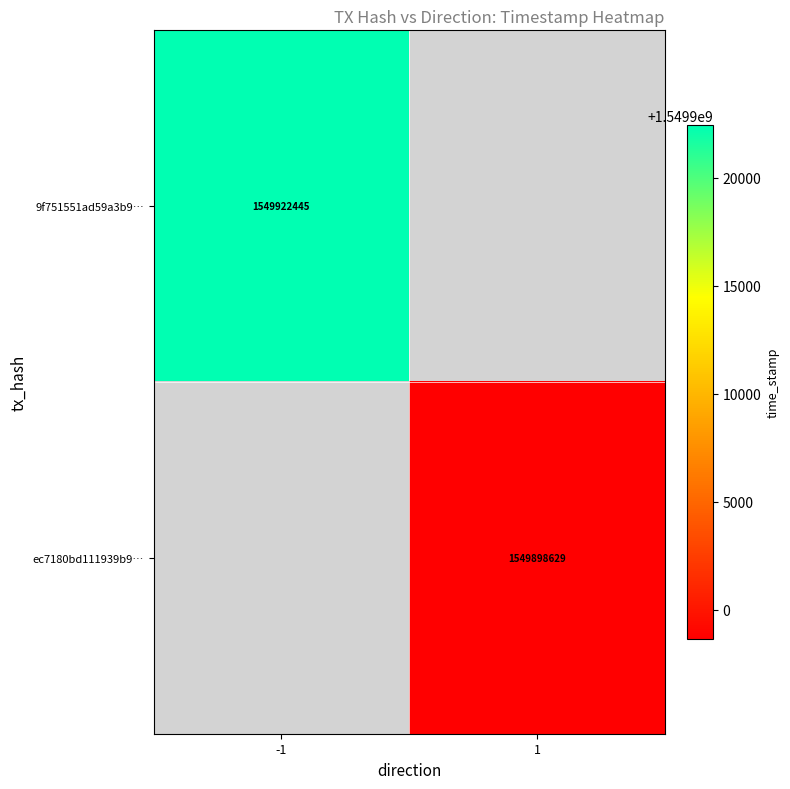

The value of 9f751551ad59a3b9… at -1 is 2163435143. True or false?

False